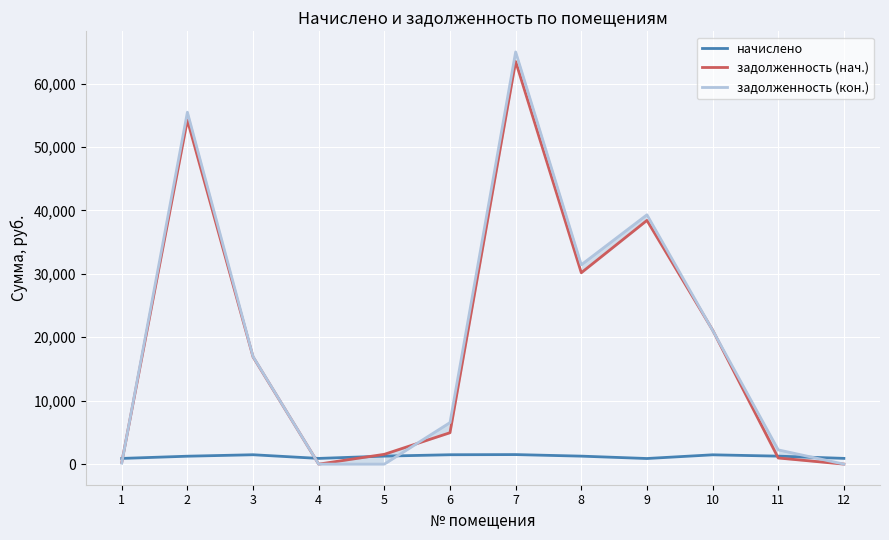

Rank the series by their maximum value, from highest to lowest.

задолженность (кон.), задолженность (нач.), начислено